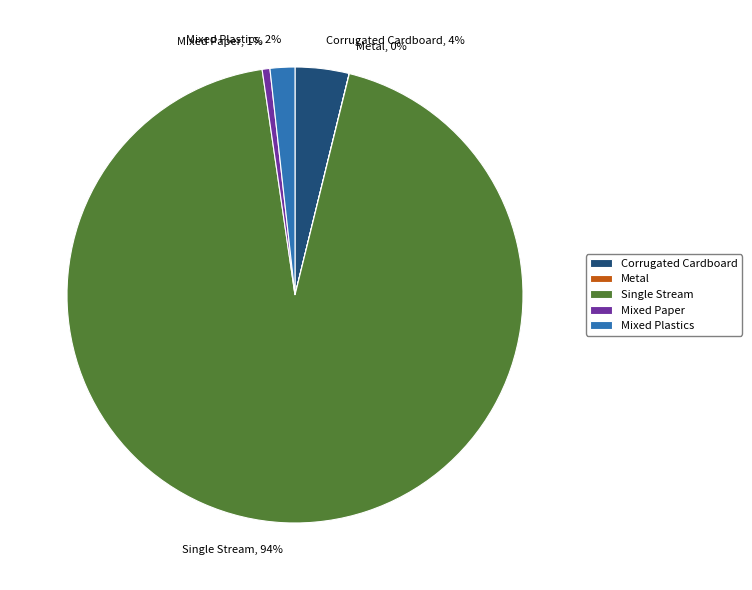

To the nearest percent, what is the average slice percentage?

20%